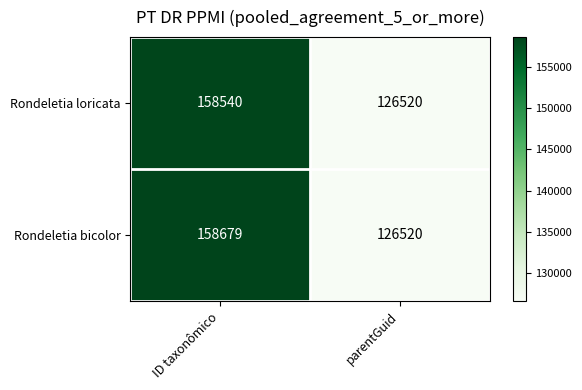

List the series in order of their peak value, highest first.

Rondeletia bicolor, Rondeletia loricata